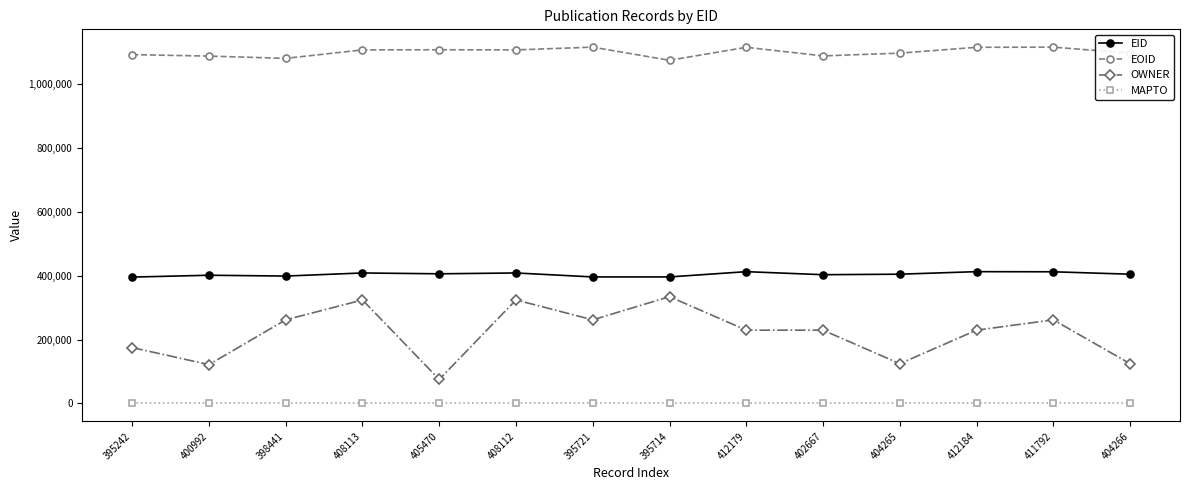

What is the label of the 11th point from the left?

404265